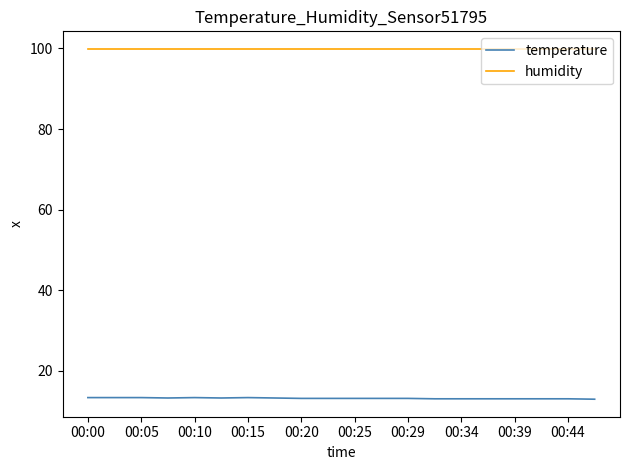

What is the minimum value shown in the chart?

13.0